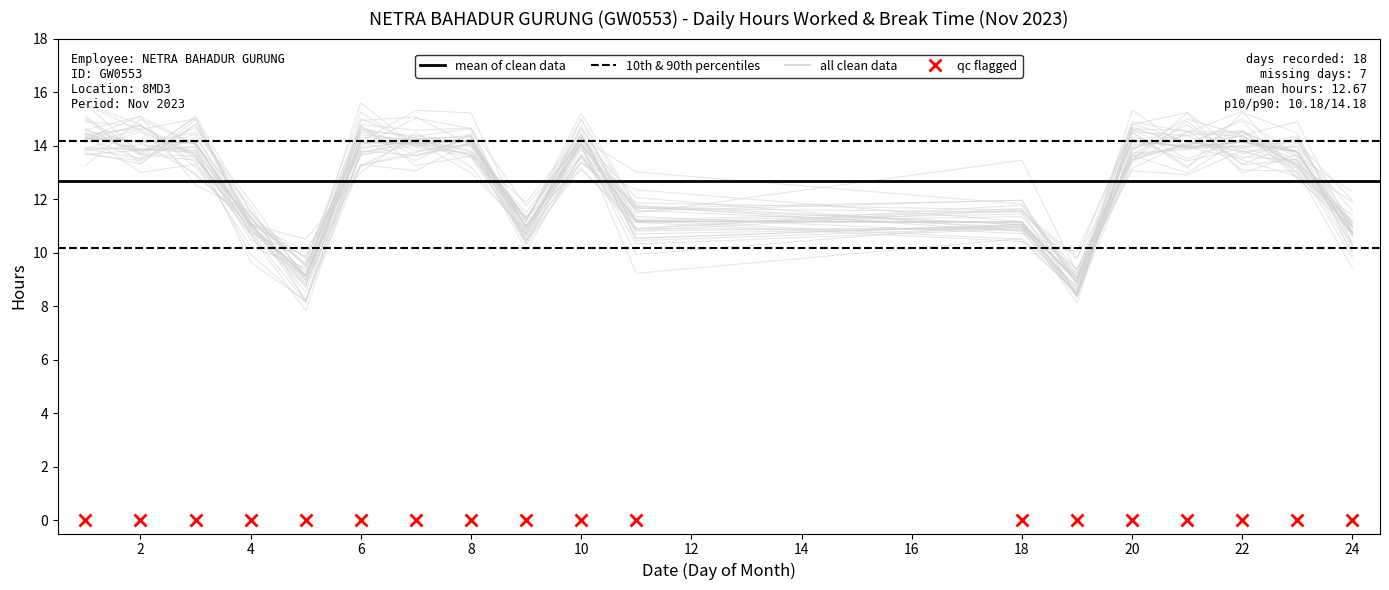

The chart shows a value of 14.1 at 10. True or false?

True